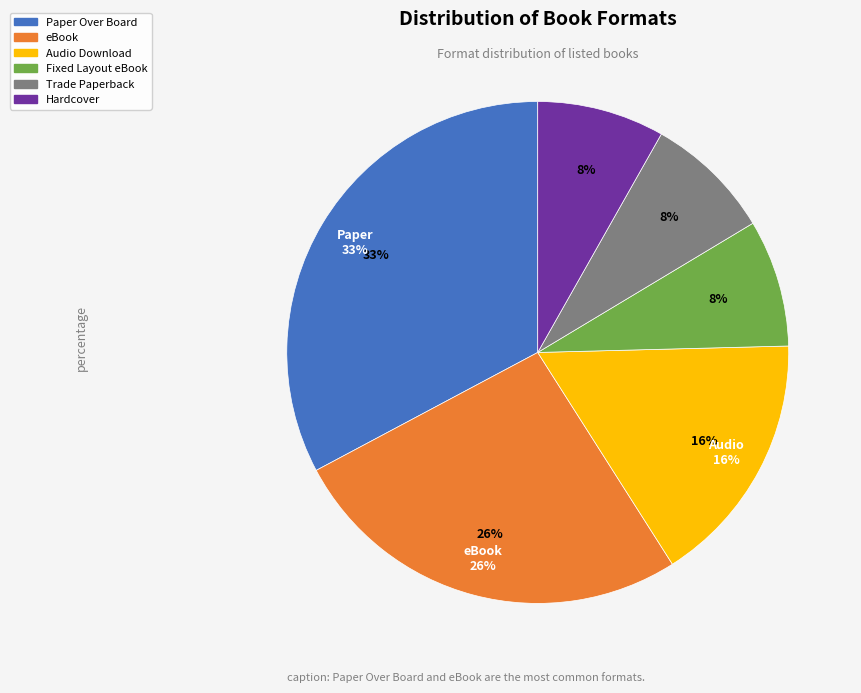

To the nearest percent, what portion does Hardcover represent?

8%